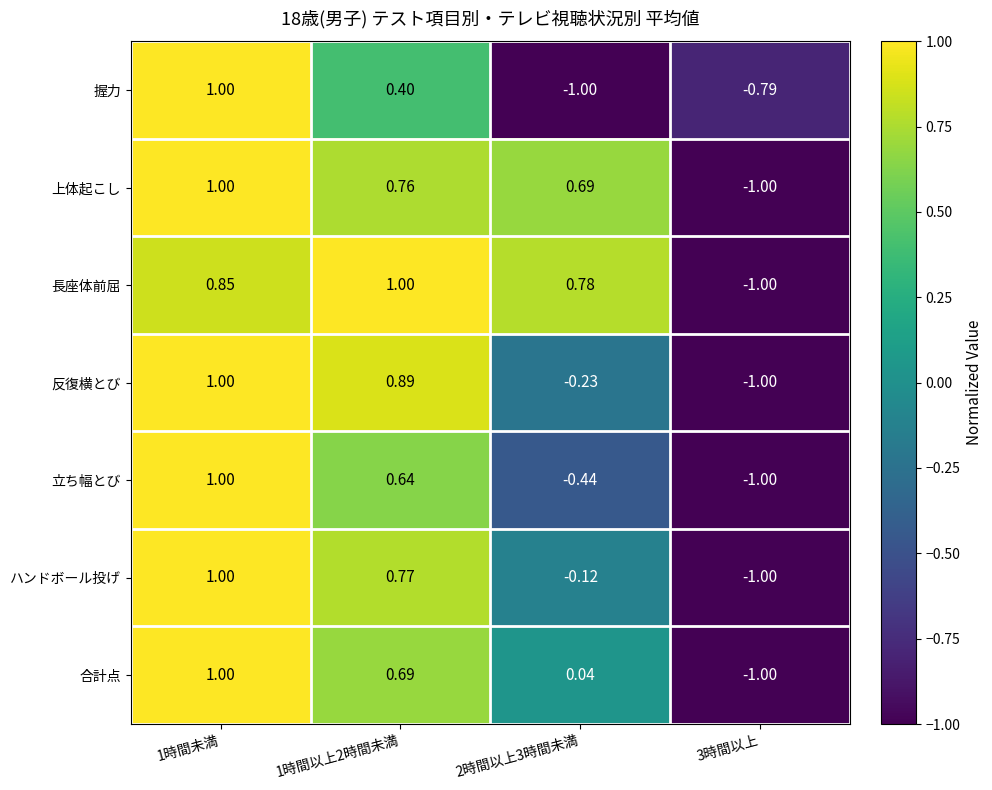

Between 1時間以上2時間未満 and 3時間以上, which series saw the biggest shift?

長座体前屈